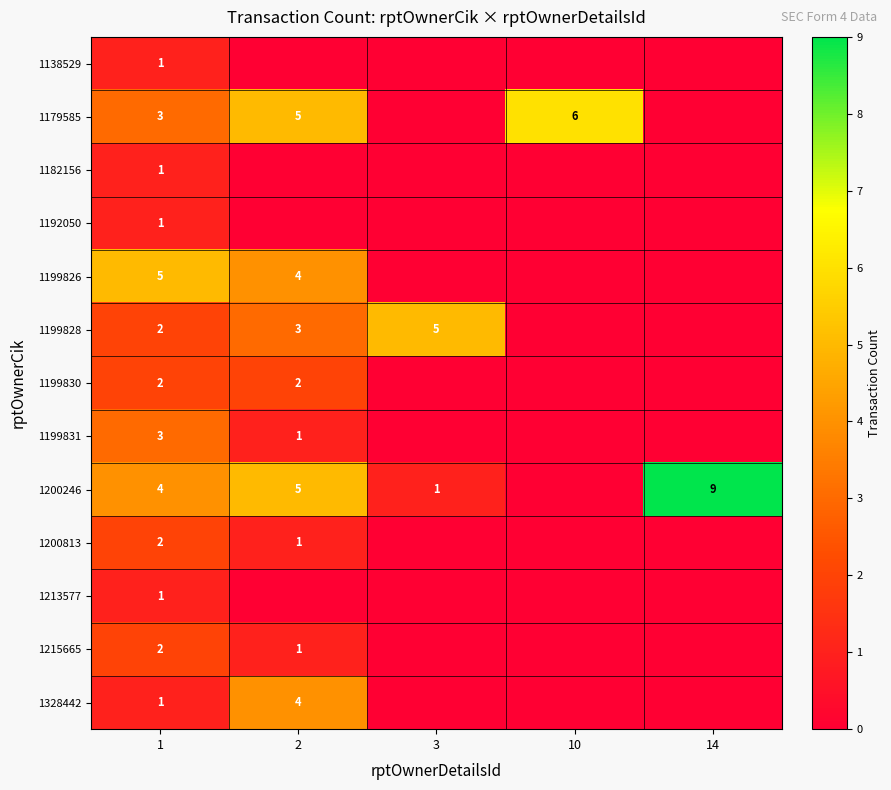

What is the difference between the maximum and minimum values in the row_0 series?

1